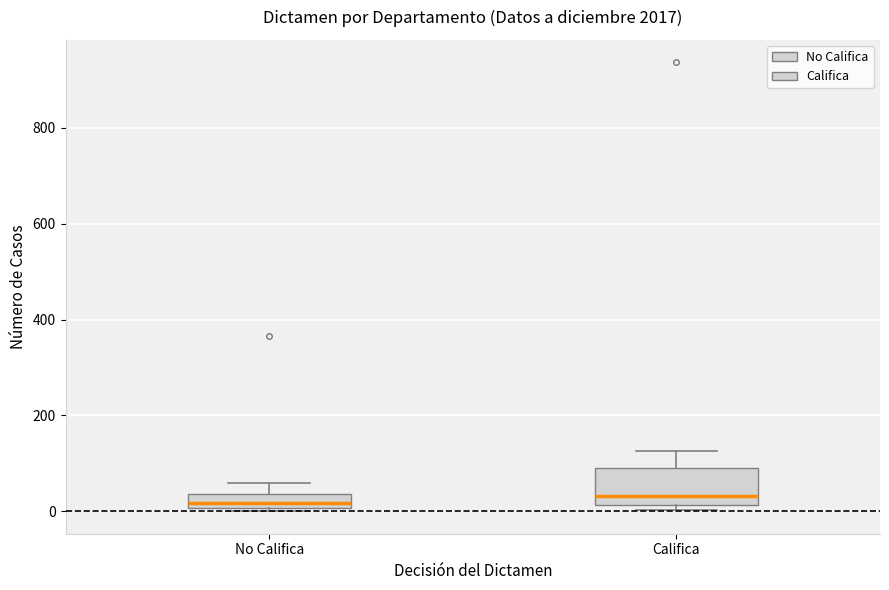

Where does the upper whisker of the box for No Califica end on the y-axis? The values are not printed on the chart, so give them approximately, as read against the axis.

60